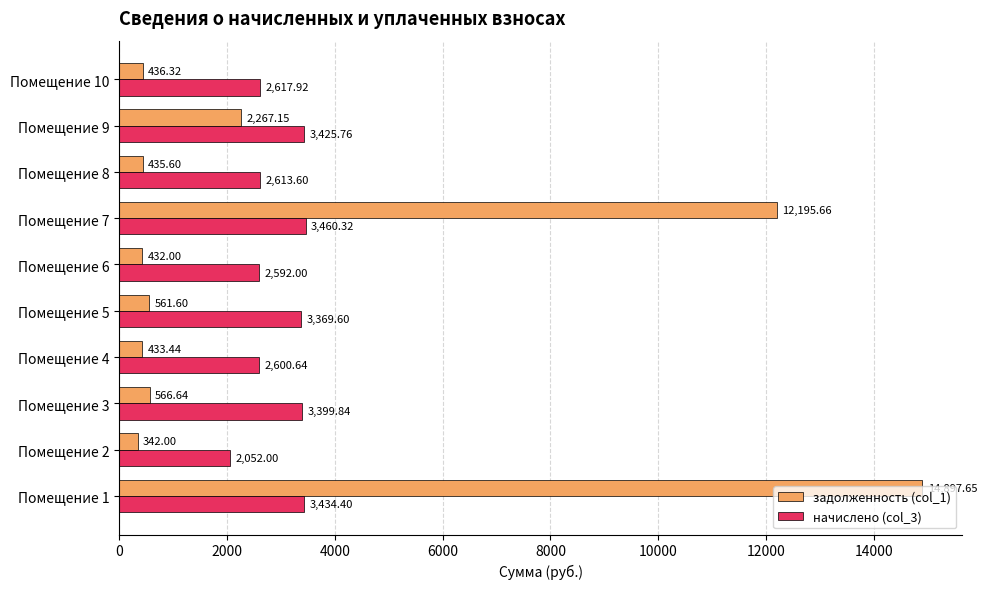

At how many categories does at least one series exceed 666?

10